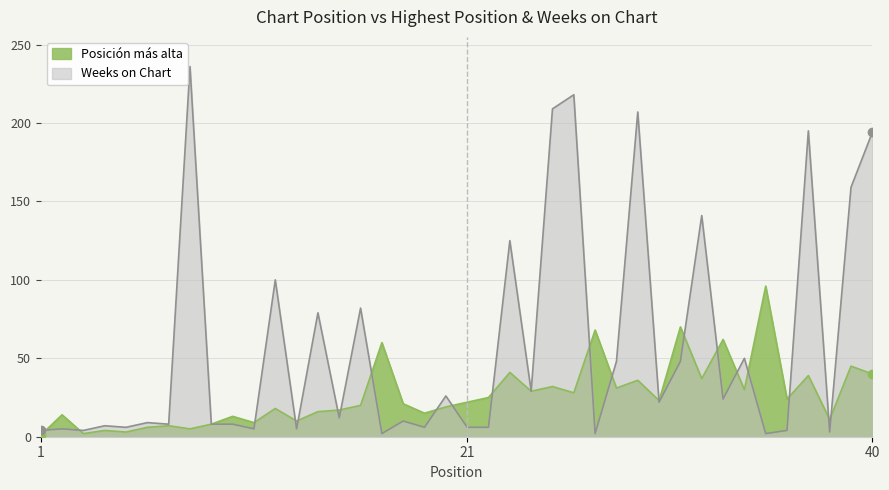

Which category has the lowest value in the Posición más alta series?

1